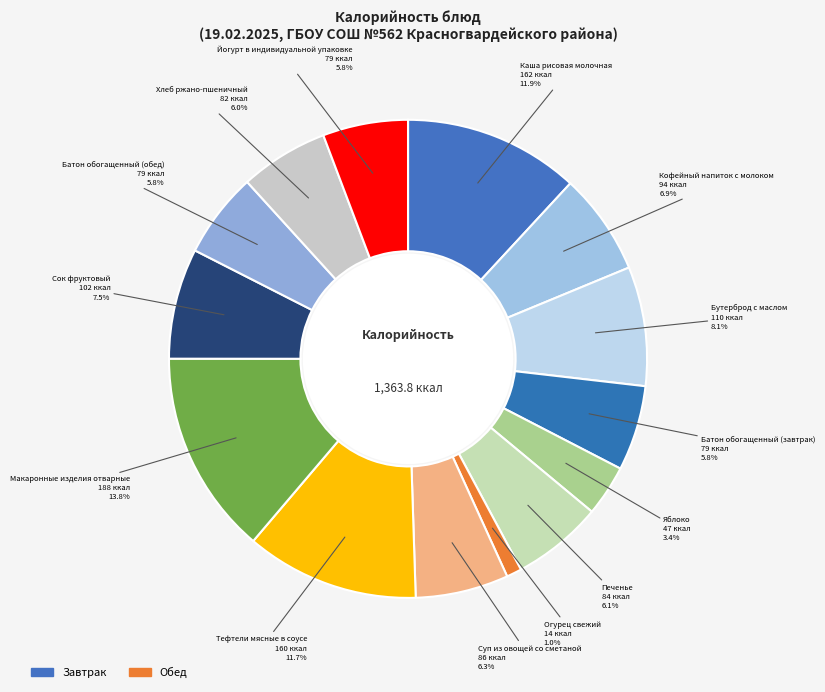

Which category has the biggest portion of the pie?

Макаронные изделия отварные